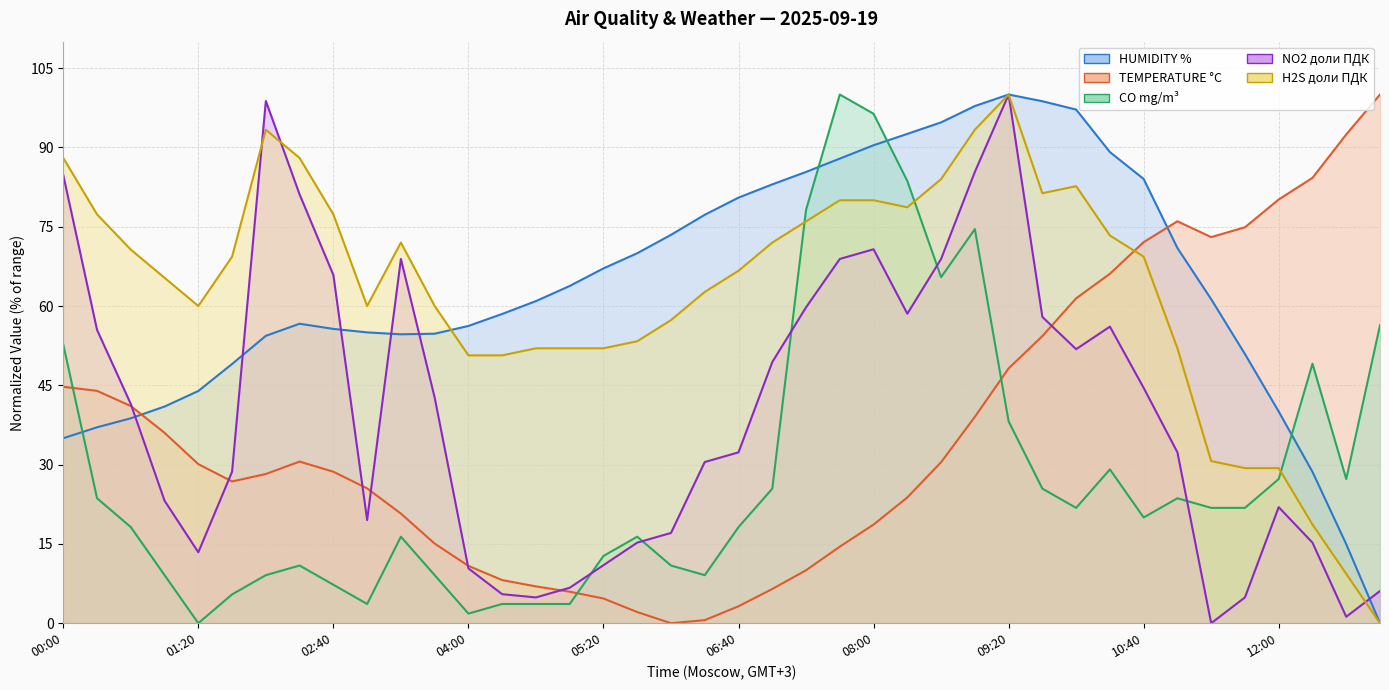

Reading left to right, what are all the values shown in this chart?

HUMIDITY %: 00:00=35.0	00:20=37.1	00:40=38.8	01:00=41.0	01:20=43.9	01:40=49.0	02:00=54.4	02:20=56.6	02:40=55.7	03:00=55.0	03:20=54.6	03:40=54.8	04:00=56.2	04:20=58.5	04:40=60.9	05:00=63.8	05:20=67.1	05:40=70.0	06:00=73.5	06:20=77.3	06:40=80.5	07:00=83.0	07:20=85.4	07:40=87.9	08:00=90.4	08:20=92.6	08:40=94.7	09:00=97.8	09:20=100.0	09:40=98.7	10:00=97.2	10:20=89.1	10:40=84.0	11:00=71.0	11:20=61.3	11:40=50.9	12:00=40.0	12:20=28.6	12:40=14.9	13:00=0.0
TEMPERATURE °C: 00:00=44.7	00:20=44.0	00:40=41.1	01:00=36.0	01:20=30.1	01:40=26.8	02:00=28.2	02:20=30.6	02:40=28.6	03:00=25.5	03:20=20.7	03:40=15.1	04:00=10.8	04:20=8.2	04:40=7.0	05:00=6.0	05:20=4.7	05:40=2.1	06:00=0.0	06:20=0.6	06:40=3.2	07:00=6.5	07:20=10.0	07:40=14.5	08:00=18.7	08:20=23.8	08:40=30.5	09:00=39.0	09:20=48.2	09:40=54.3	10:00=61.5	10:20=66.1	10:40=72.1	11:00=76.0	11:20=73.0	11:40=74.9	12:00=80.1	12:20=84.2	12:40=92.5	13:00=100.0
CO mg/m³: 00:00=52.7	00:20=23.6	00:40=18.2	01:00=9.1	01:20=0.0	01:40=5.5	02:00=9.1	02:20=10.9	02:40=7.3	03:00=3.6	03:20=16.4	03:40=9.1	04:00=1.8	04:20=3.6	04:40=3.6	05:00=3.6	05:20=12.7	05:40=16.4	06:00=10.9	06:20=9.1	06:40=18.2	07:00=25.5	07:20=78.2	07:40=100.0	08:00=96.4	08:20=83.6	08:40=65.5	09:00=74.5	09:20=38.2	09:40=25.5	10:00=21.8	10:20=29.1	10:40=20.0	11:00=23.6	11:20=21.8	11:40=21.8	12:00=27.3	12:20=49.1	12:40=27.3	13:00=56.4
NO2 доли ПДК: 00:00=84.8	00:20=55.5	00:40=41.5	01:00=23.2	01:20=13.4	01:40=28.7	02:00=98.8	02:20=81.1	02:40=65.9	03:00=19.5	03:20=68.9	03:40=42.7	04:00=10.4	04:20=5.5	04:40=4.9	05:00=6.7	05:20=11.0	05:40=15.2	06:00=17.1	06:20=30.5	06:40=32.3	07:00=49.4	07:20=59.8	07:40=68.9	08:00=70.7	08:20=58.5	08:40=68.9	09:00=85.4	09:20=100.0	09:40=57.9	10:00=51.8	10:20=56.1	10:40=44.5	11:00=32.3	11:20=0.0	11:40=4.9	12:00=22.0	12:20=15.2	12:40=1.2	13:00=6.1
H2S доли ПДК: 00:00=88.0	00:20=77.3	00:40=70.7	01:00=65.3	01:20=60.0	01:40=69.3	02:00=93.3	02:20=88.0	02:40=77.3	03:00=60.0	03:20=72.0	03:40=60.0	04:00=50.7	04:20=50.7	04:40=52.0	05:00=52.0	05:20=52.0	05:40=53.3	06:00=57.3	06:20=62.7	06:40=66.7	07:00=72.0	07:20=76.0	07:40=80.0	08:00=80.0	08:20=78.7	08:40=84.0	09:00=93.3	09:20=100.0	09:40=81.3	10:00=82.7	10:20=73.3	10:40=69.3	11:00=52.0	11:20=30.7	11:40=29.3	12:00=29.3	12:20=18.7	12:40=9.3	13:00=0.0